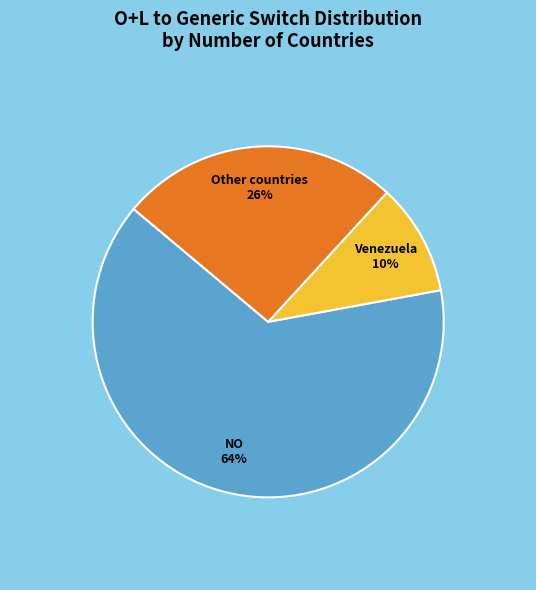

What is the smallest slice in the pie chart?

Venezuela